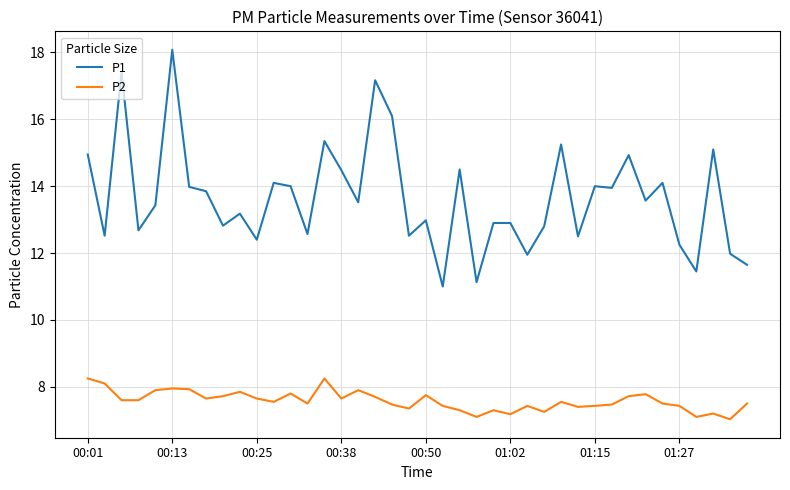

True or false: P2 and P1 cross at least once.

False